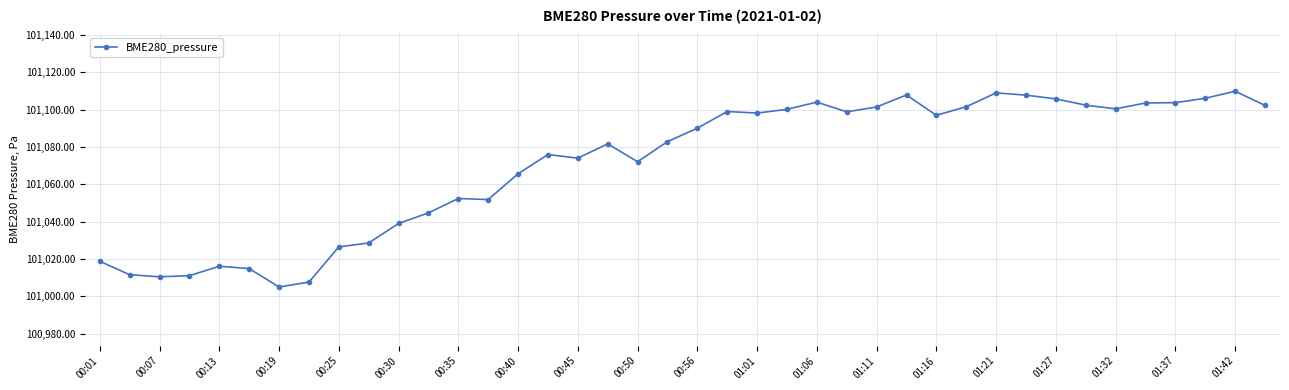

What is the value of the 36th point from the left?

101103.6